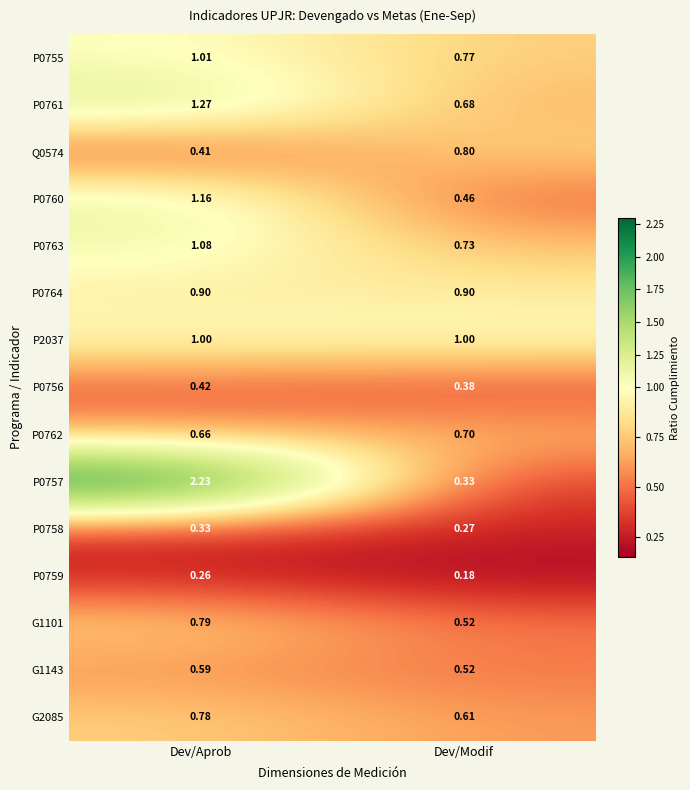

At which label does P0759 reach its minimum?

Dev/Modif